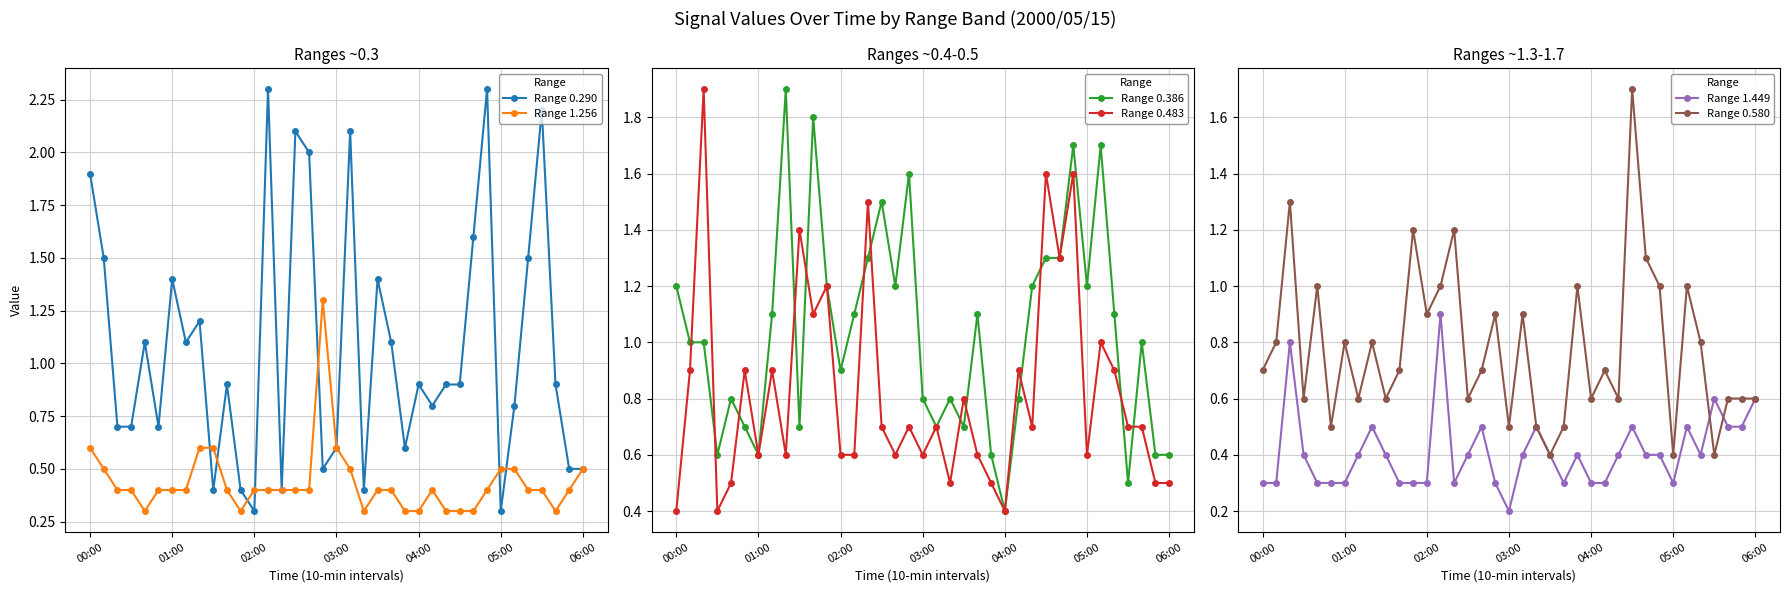

How many categories are shown in the chart?

37